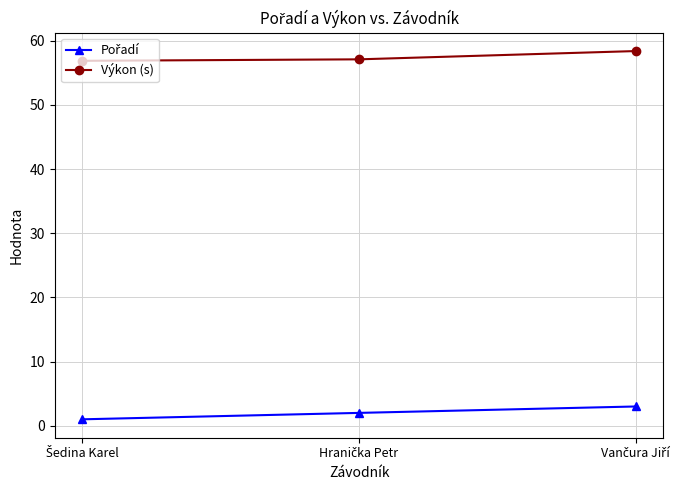

What is the minimum value for Výkon (s)?

56.9